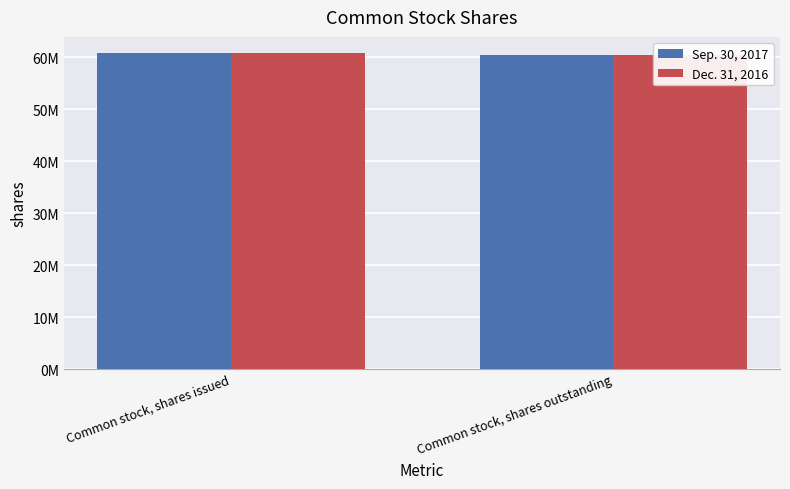

Reading left to right, what are all the values shown in this chart?

Sep. 30, 2017: Common stock, shares issued=60907834	Common stock, shares outstanding=60436548
Dec. 31, 2016: Common stock, shares issued=60907834	Common stock, shares outstanding=60436548